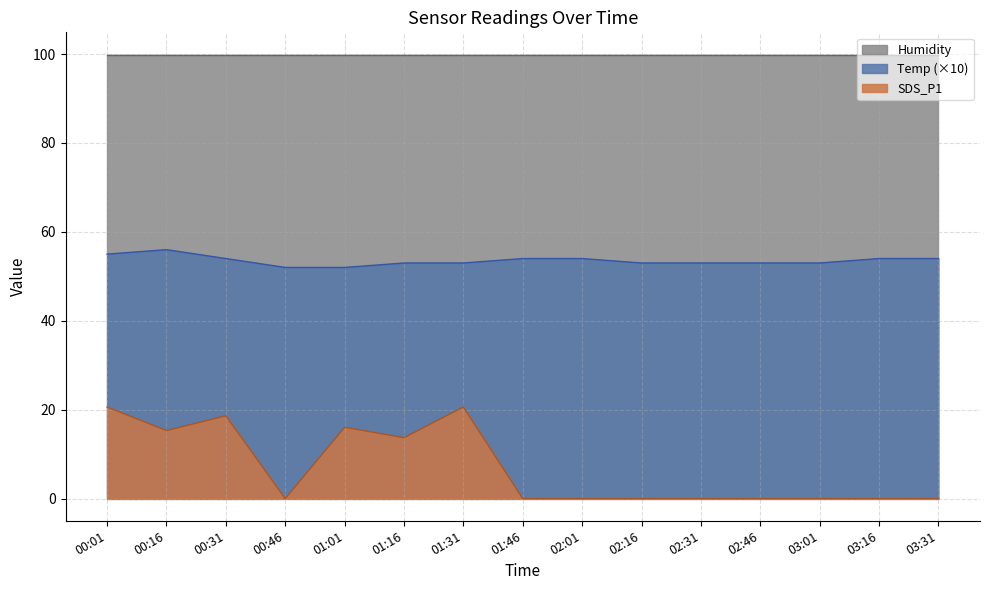

What is the average value of the SDS_P1 series?

7.0